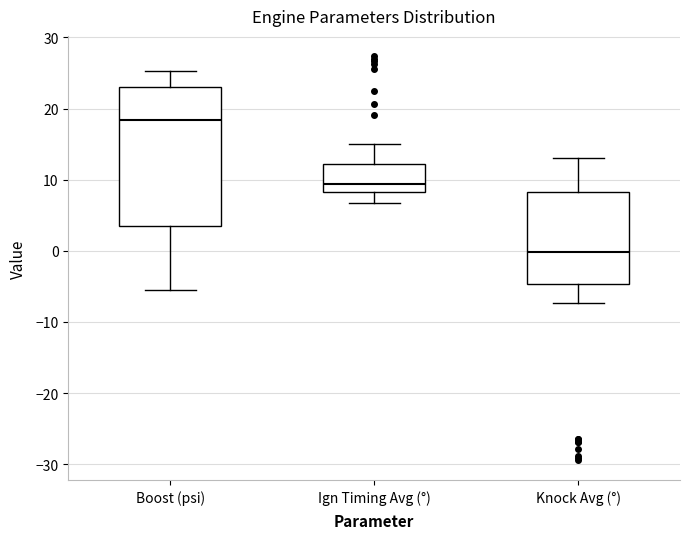

Which box is the tallest, from its lower edge to its upper edge?

Boost (psi)